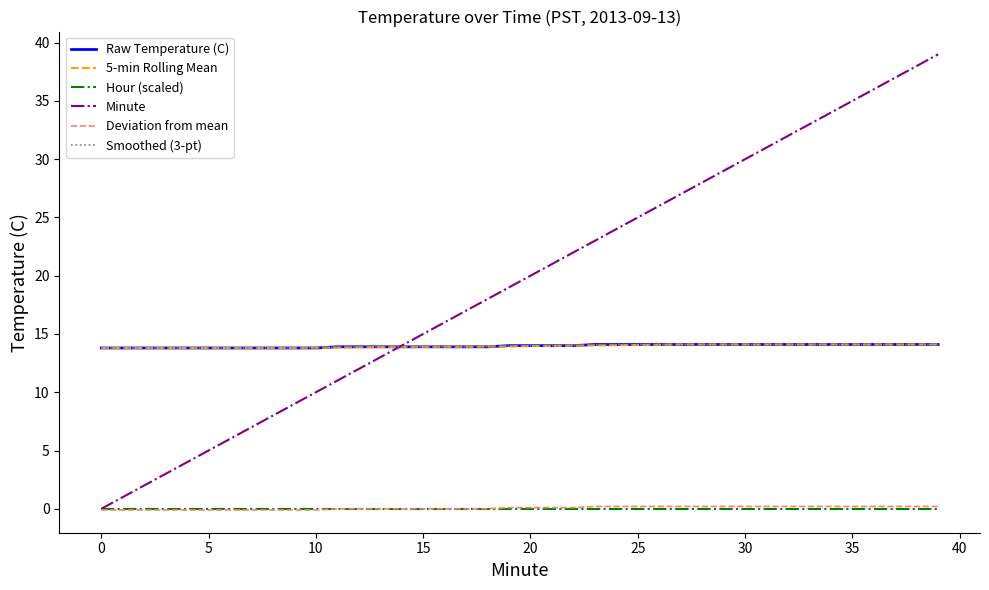

Does the chart display data point markers on the line(s)?

No